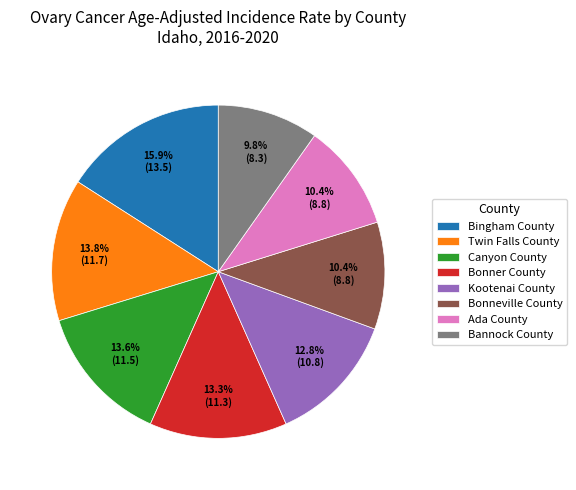

What percentage is NOT represented by Ada County?

89.6%